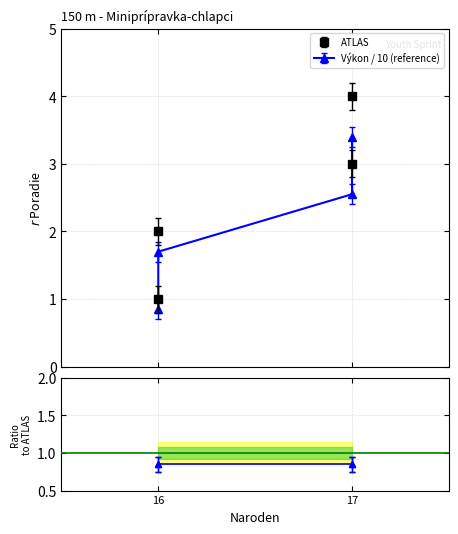

What is the maximum value shown in the chart?

4